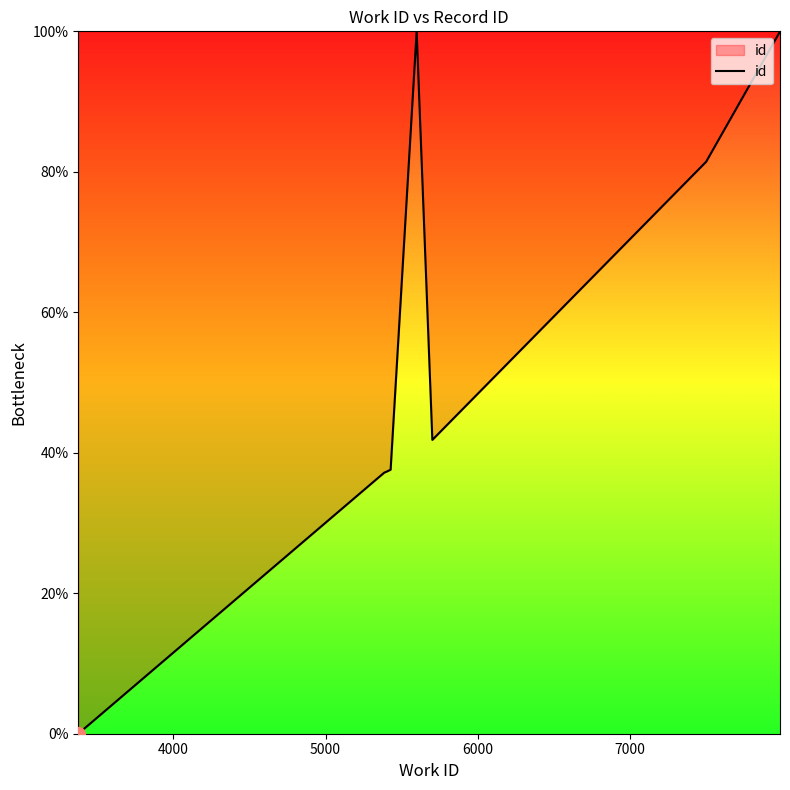

Count the number of categories in the chart.

10